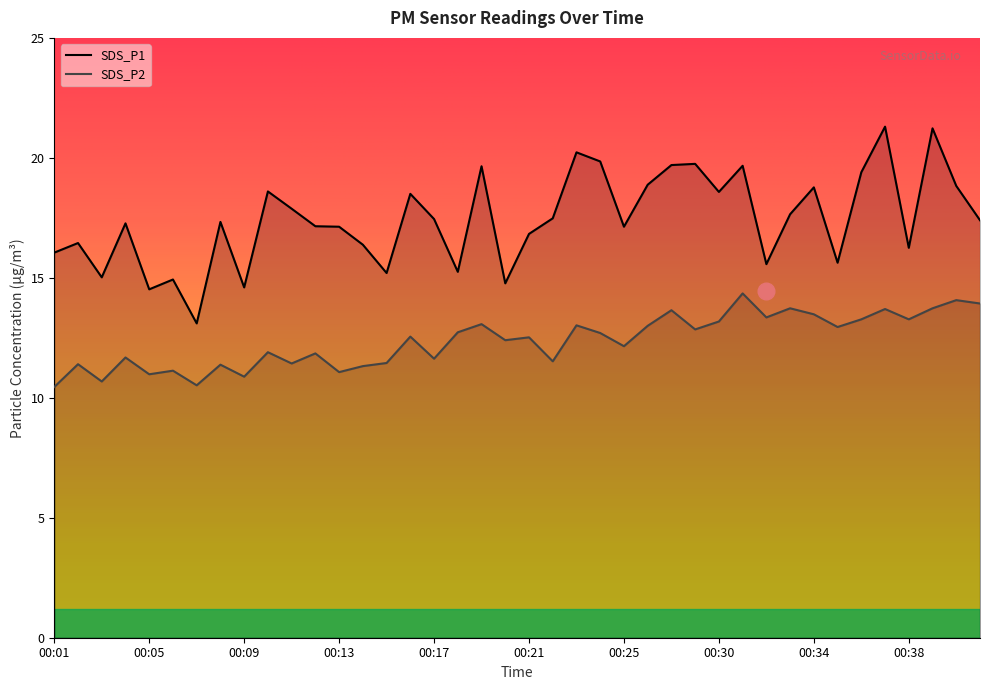

Count the number of categories in the chart.

40